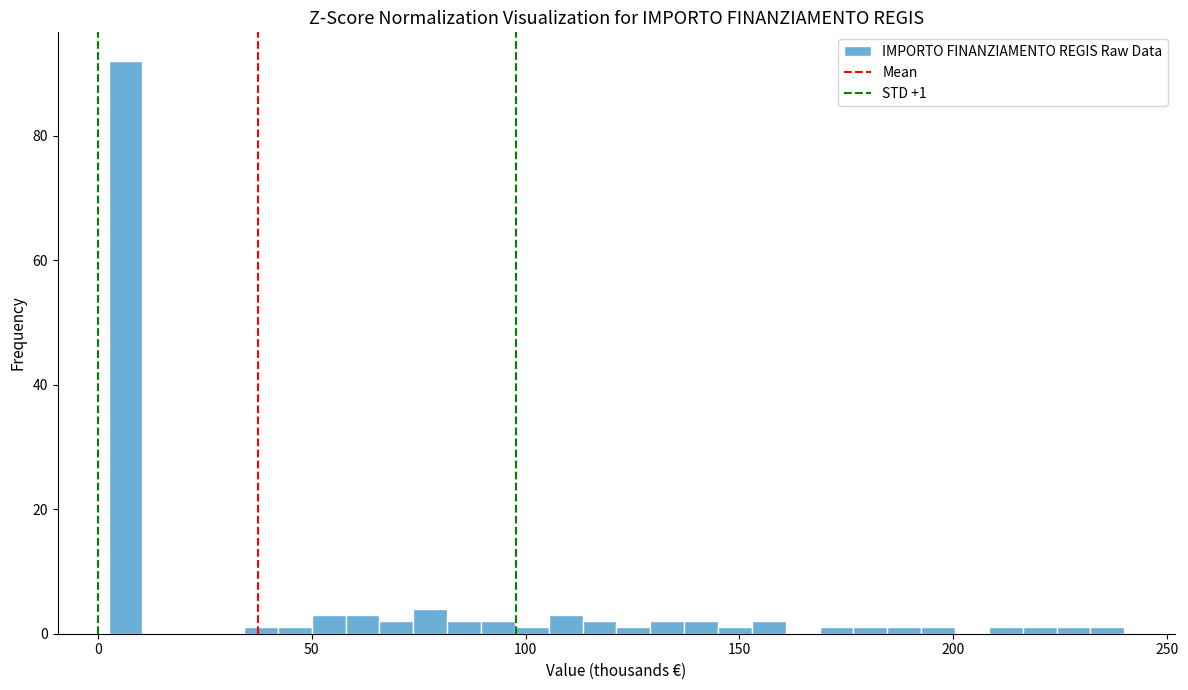

Around what value on the x-axis is the tallest bar? Give the approximate position of its centre, as read against the axis.

5